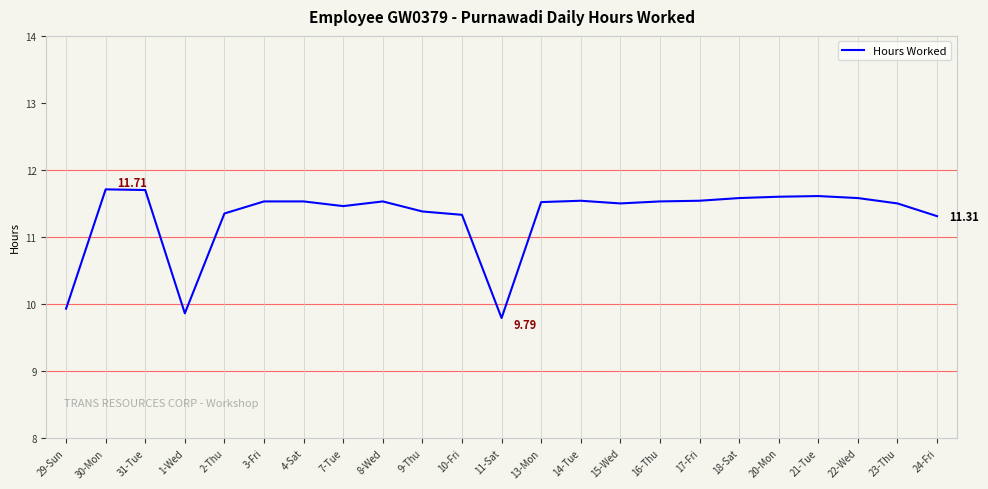

Count the values in the range 11 to 12.

20